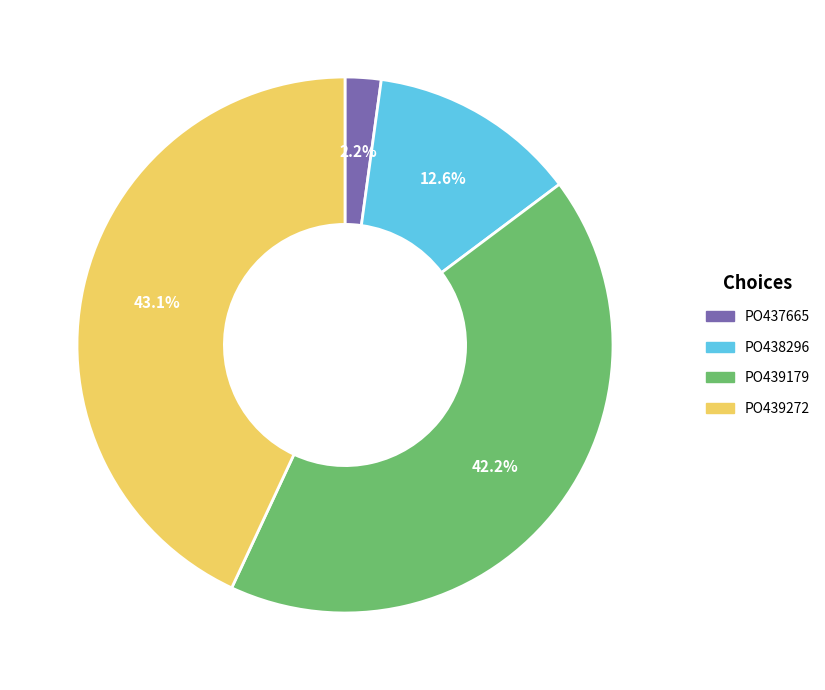

How many segments does this pie chart have?

4